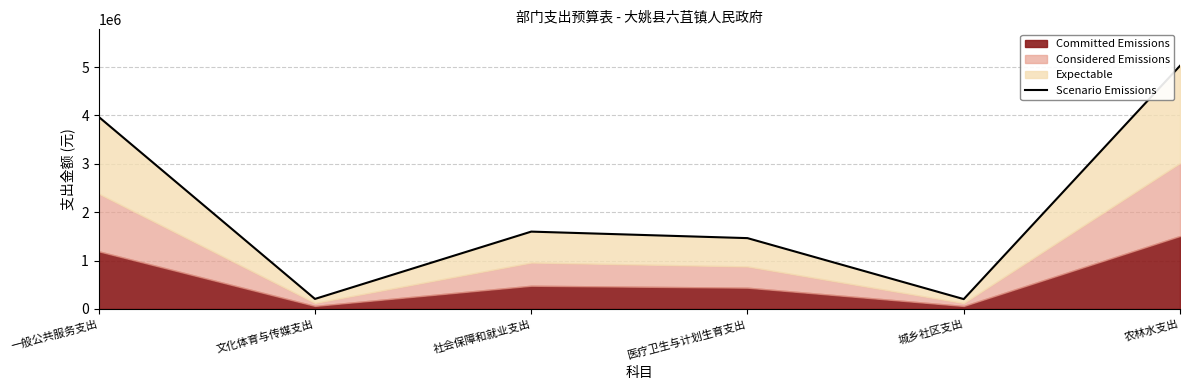

What is the difference between the second highest and minimum values?

3768221